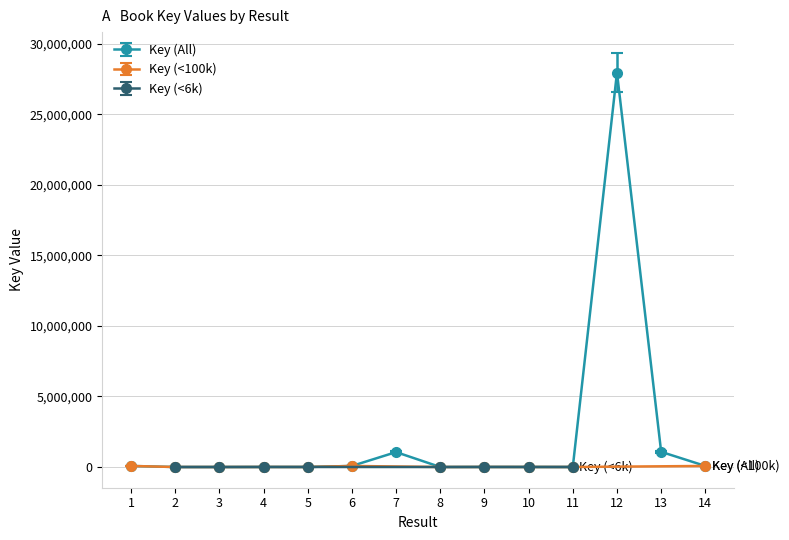

At which category does the chart reach its peak across all series?

12